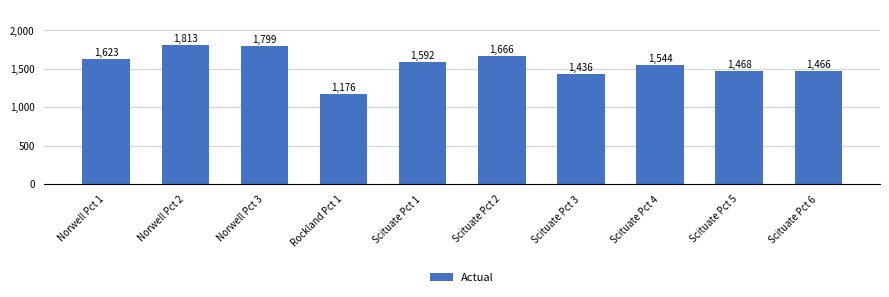

Are the bars grouped side by side (vs. stacked)?

No